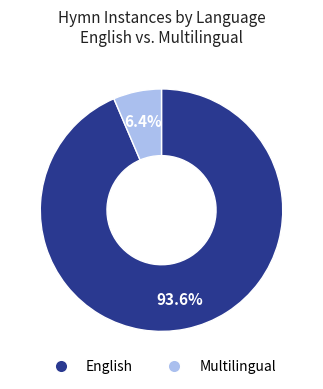

To the nearest percent, what is the difference between the largest and smallest slice percentages?

87%